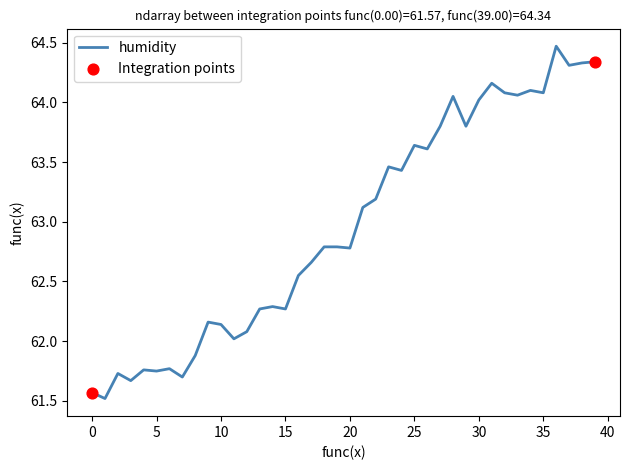

What is the smallest value displayed?

61.5